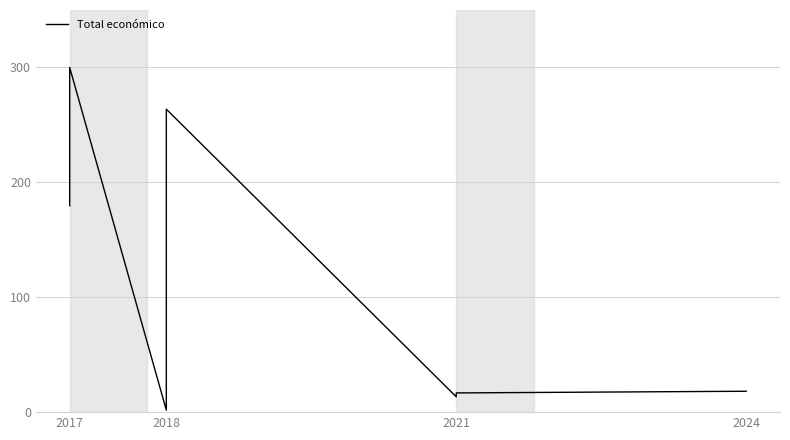

What is the minimum value shown in the chart?

1.7